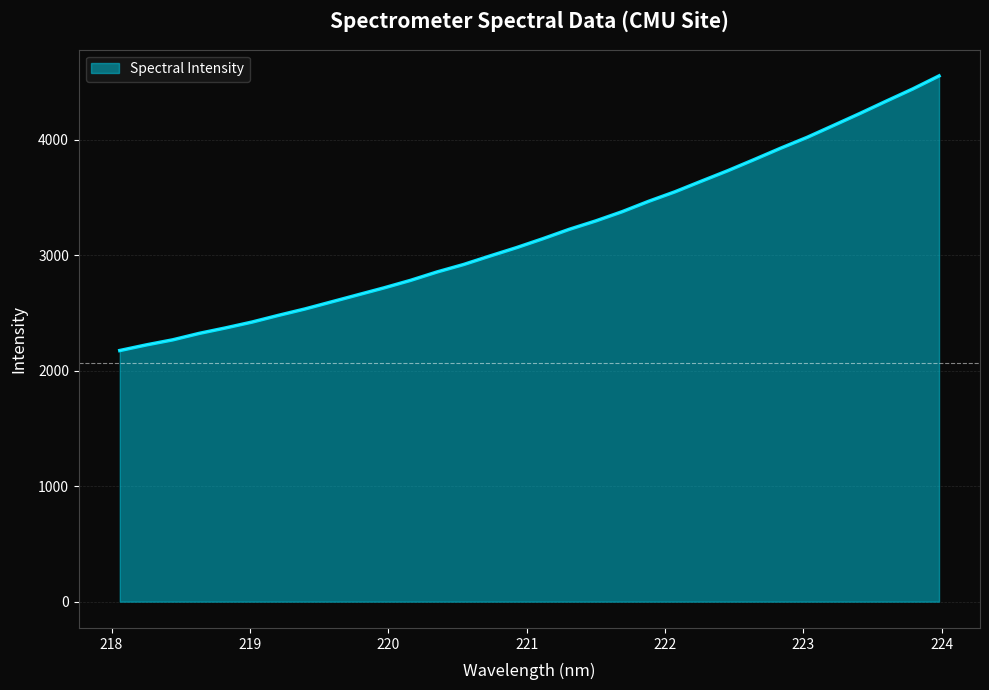

What is the maximum value shown in the chart?

4552.5